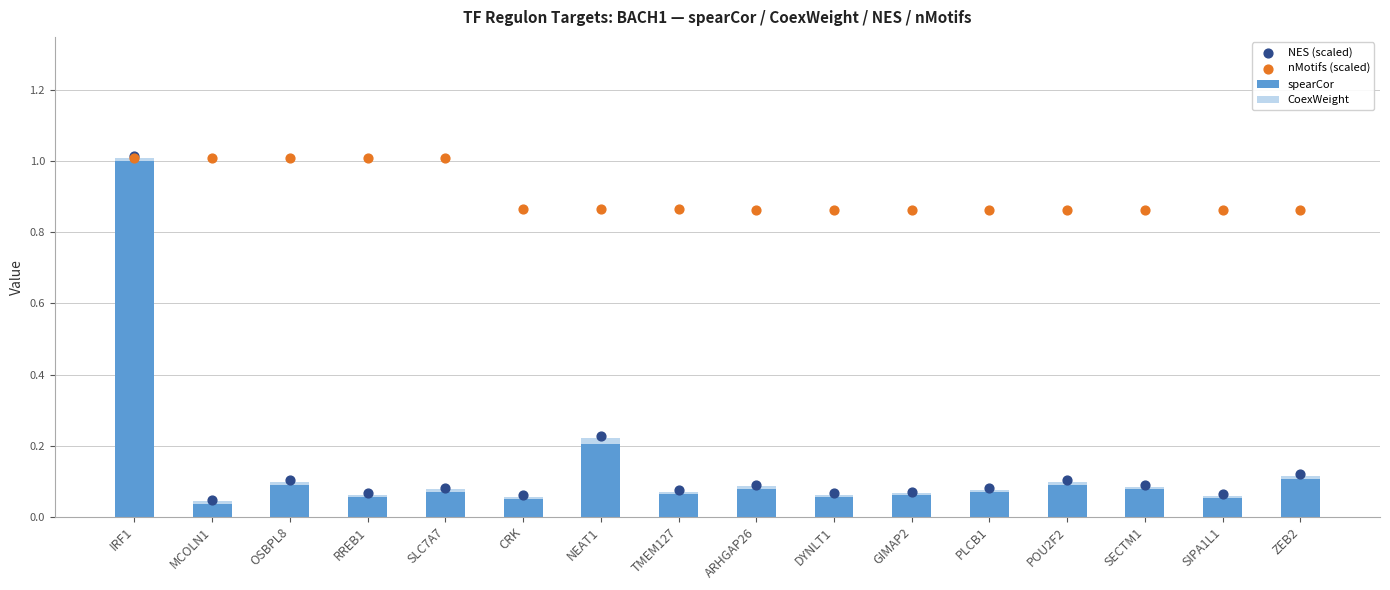

What are all the series names shown in the legend?

spearCor, CoexWeight, NES (scaled), nMotifs (scaled)